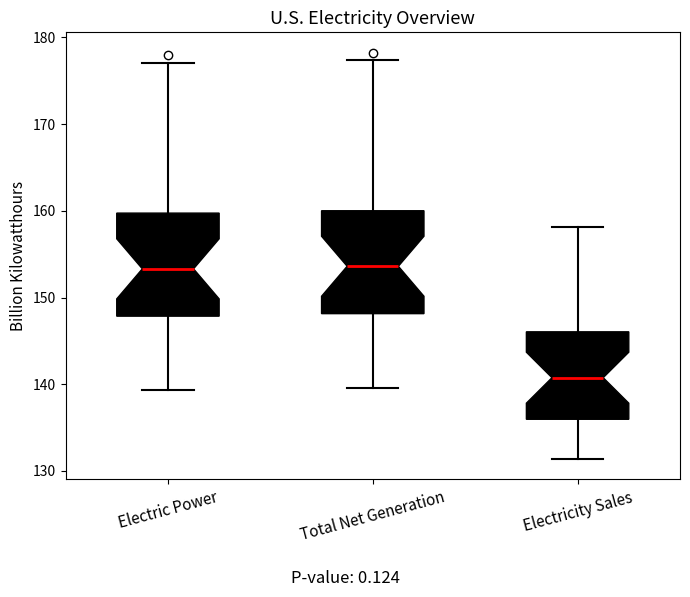

Reading left to right, read every box against the y-axis: the position of its median line, the range the box covers, and the ends of its whiskers. The values are not printed on the chart, so give them approximately, as read against the axis.

Electric Power: median 153, box 148 to 160, whiskers 139 to 177
Total Net Generation: median 154, box 148 to 160, whiskers 140 to 177
Electricity Sales: median 141, box 136 to 146, whiskers 131 to 158